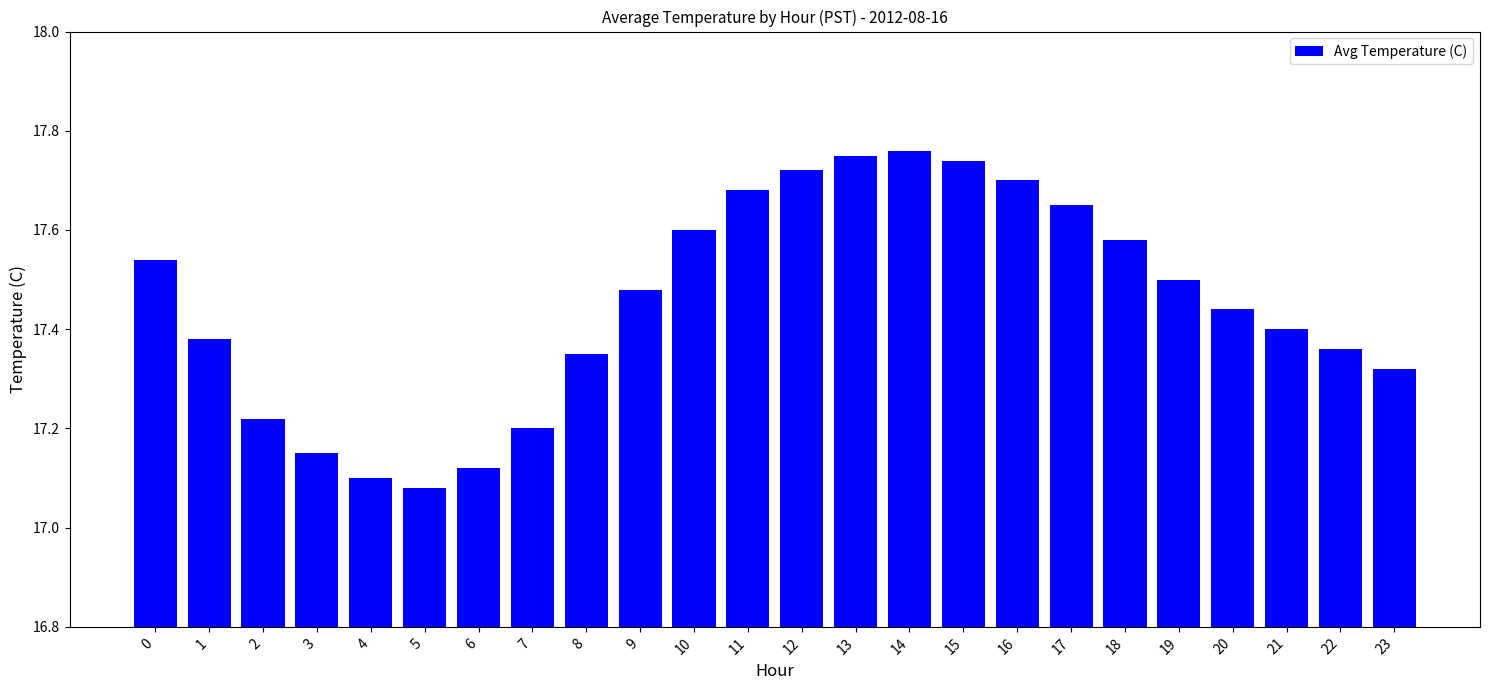

How many bars are there in total?

24